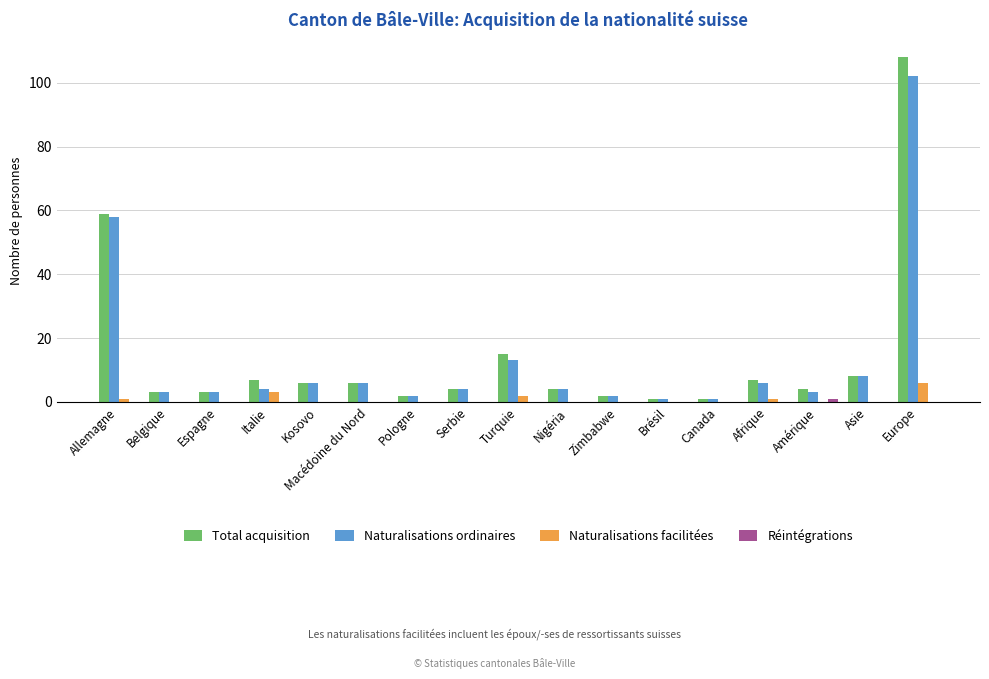

How many groups of bars are there?

17